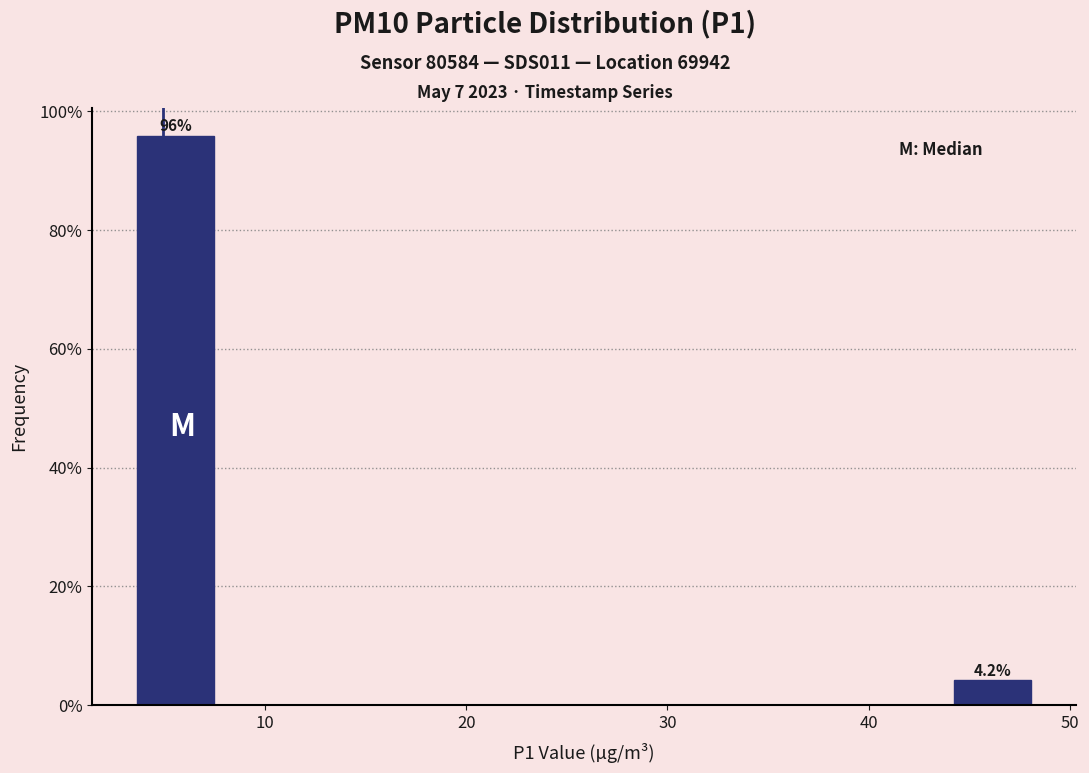

Over which range of the x-axis is the bar tallest?

3 to 8